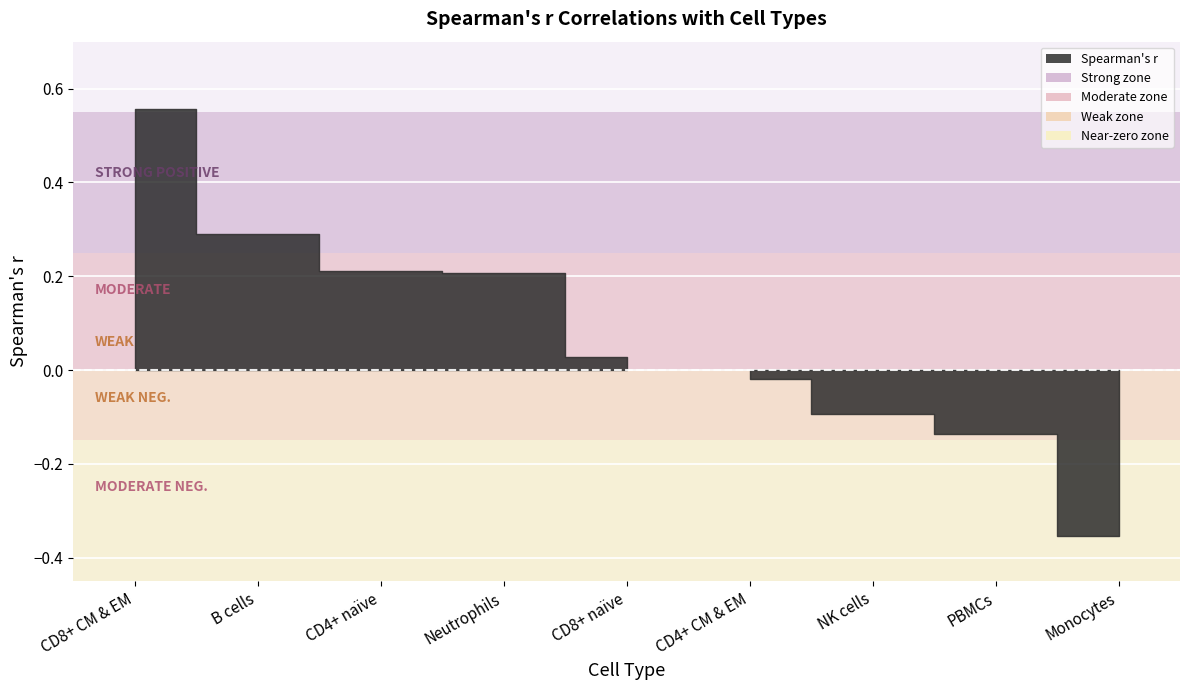

Rank the categories by value from highest to lowest.

CD8+ CM & EM, B cells, CD4+ naïve, Neutrophils, CD8+ naïve, CD4+ CM & EM, NK cells, PBMCs, Monocytes